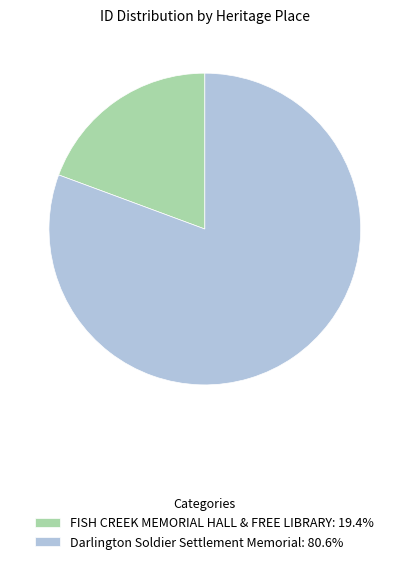

What is the largest slice in the pie chart?

Darlington Soldier Settlement Memorial